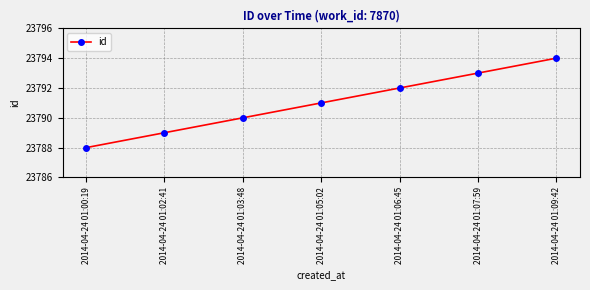

Which has a higher value, 2014-04-24 01:07:59 or 2014-04-24 01:00:19?

2014-04-24 01:07:59